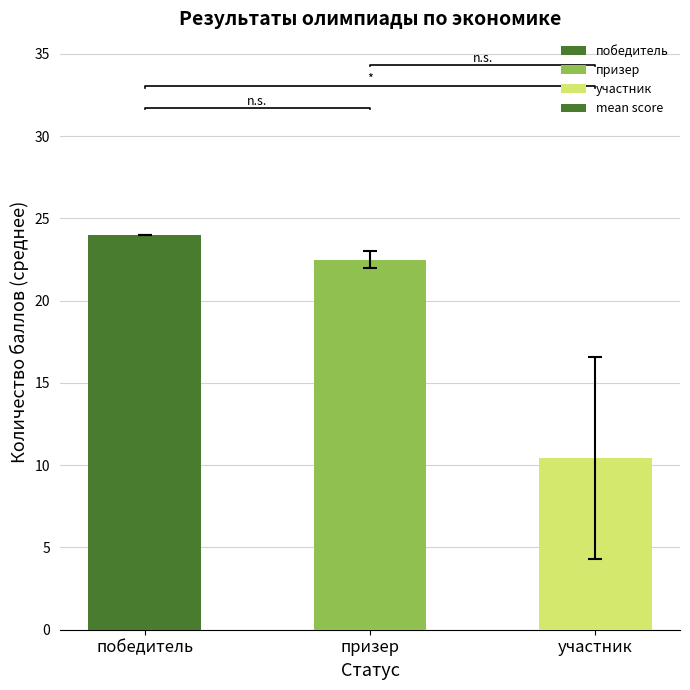

Where is the data nearest to the value 17?

призер